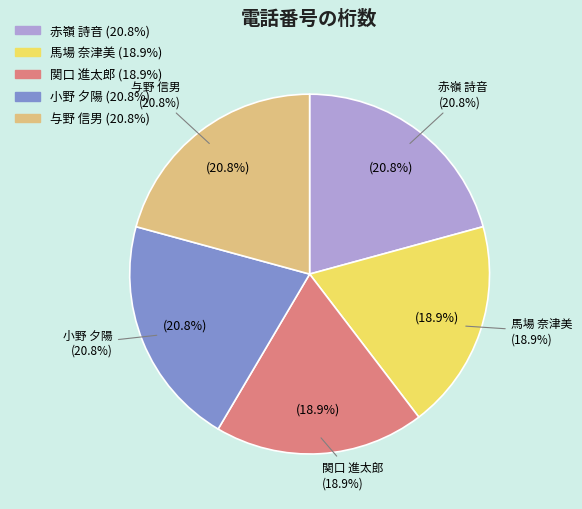

Is there any slice that represents more than half of the pie?

No